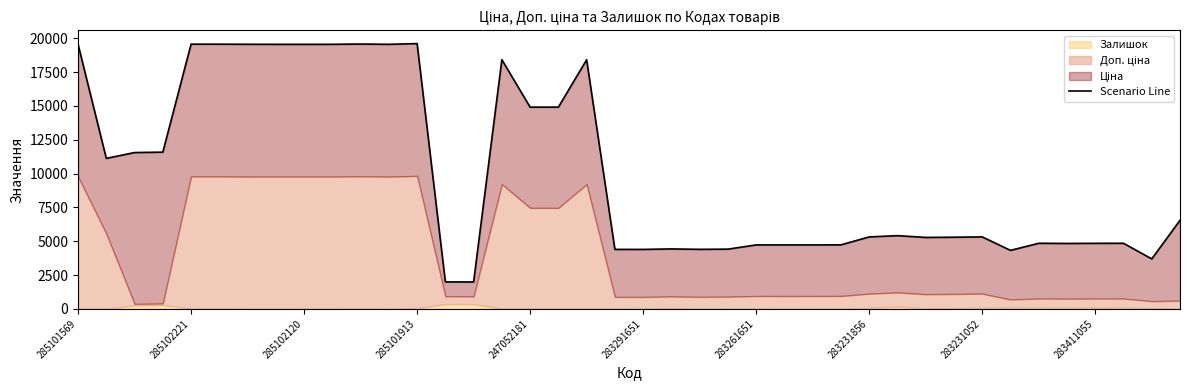

Count the number of values greater than 5321.

20